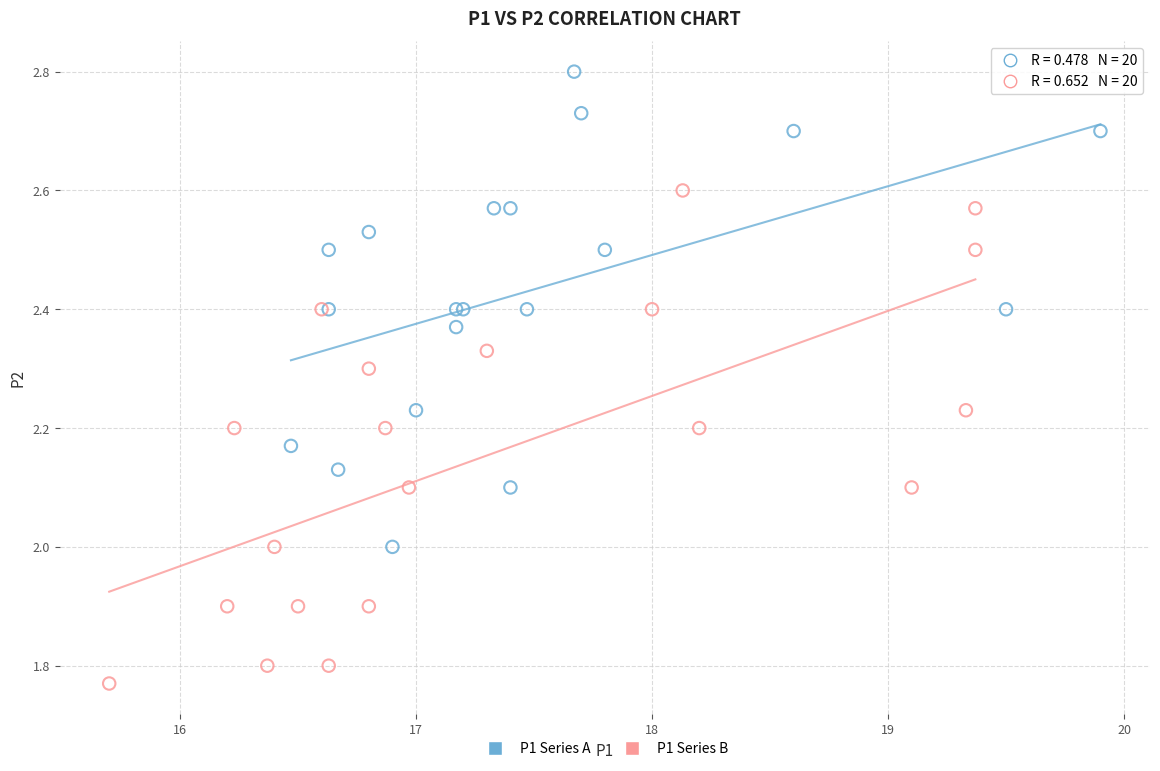

Which series contains the highest Y value?

P1 Series A